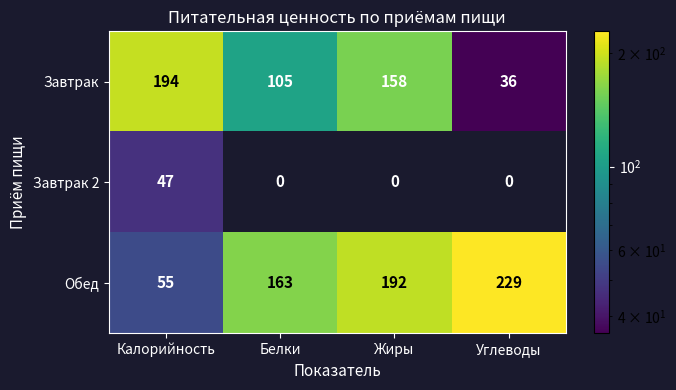

Count the Завтрак values in the range 105 to 194.

3